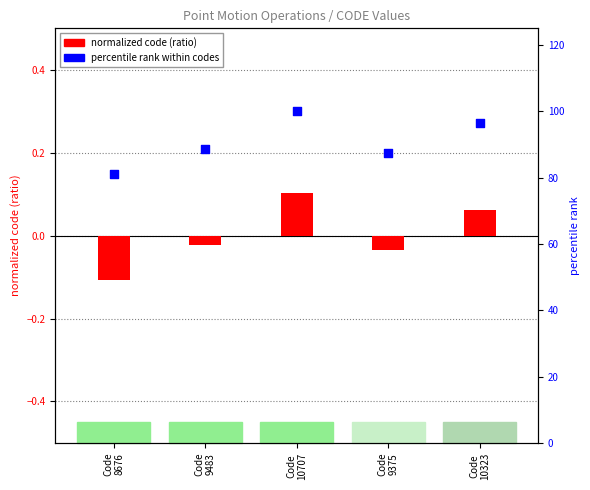

Which series contains the lowest Y value?

normalized code